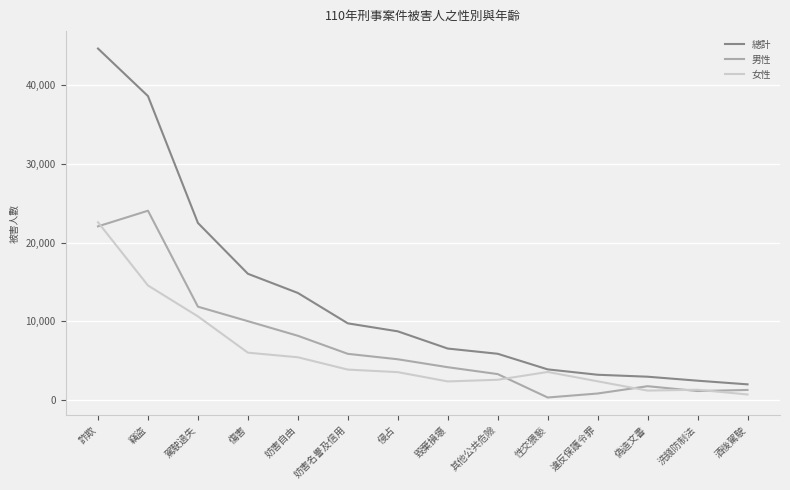

How many interior local peaks does the 男性 series have?

2